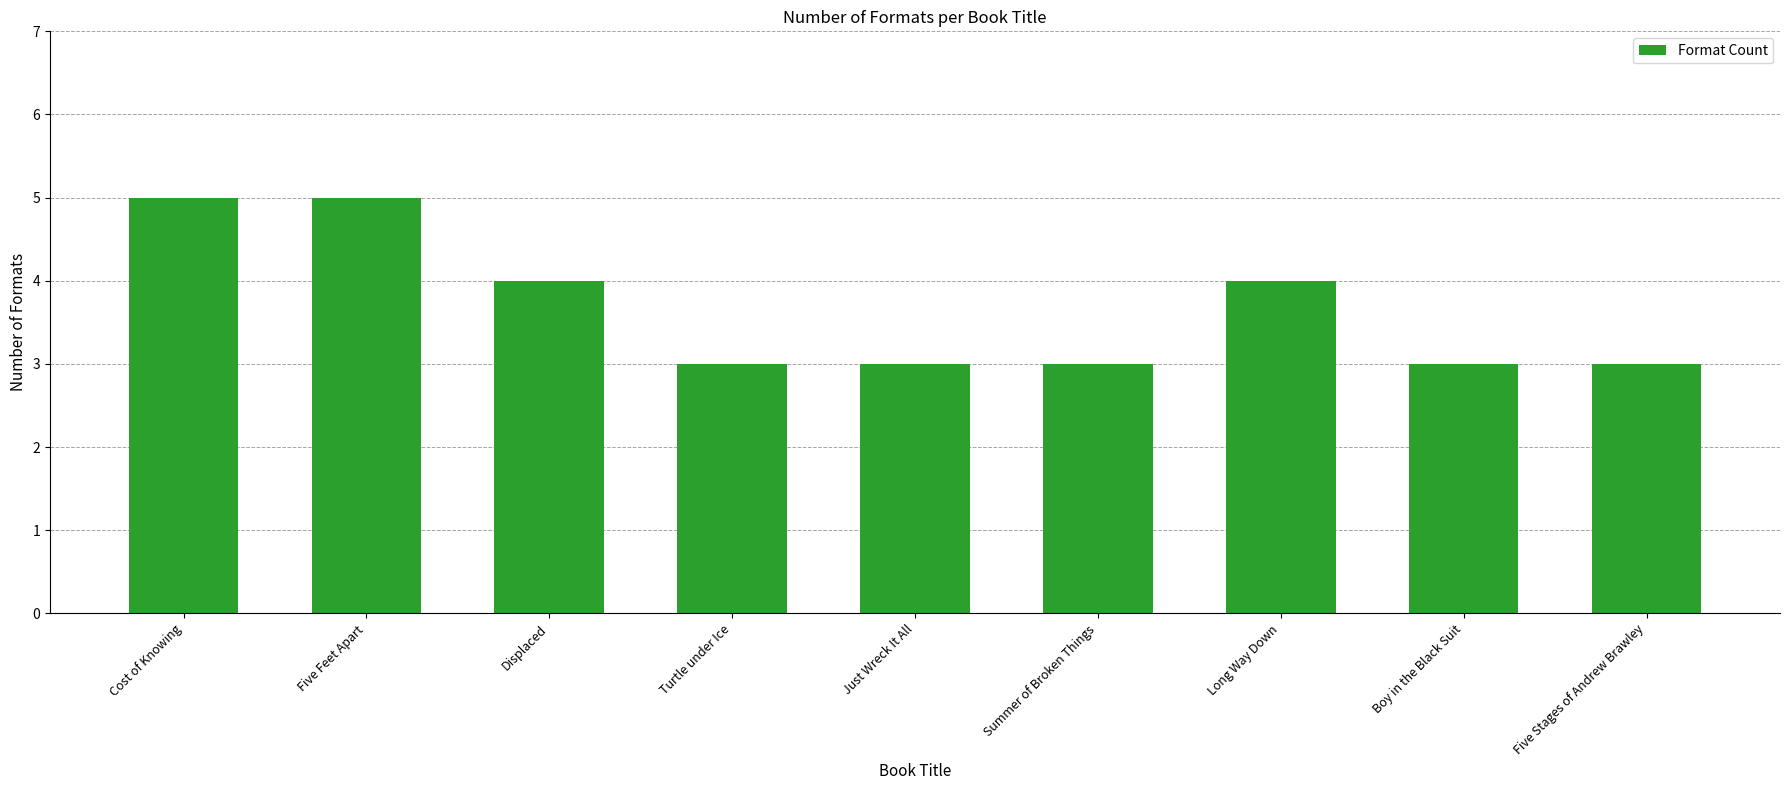

Read the value at Long Way Down.

4